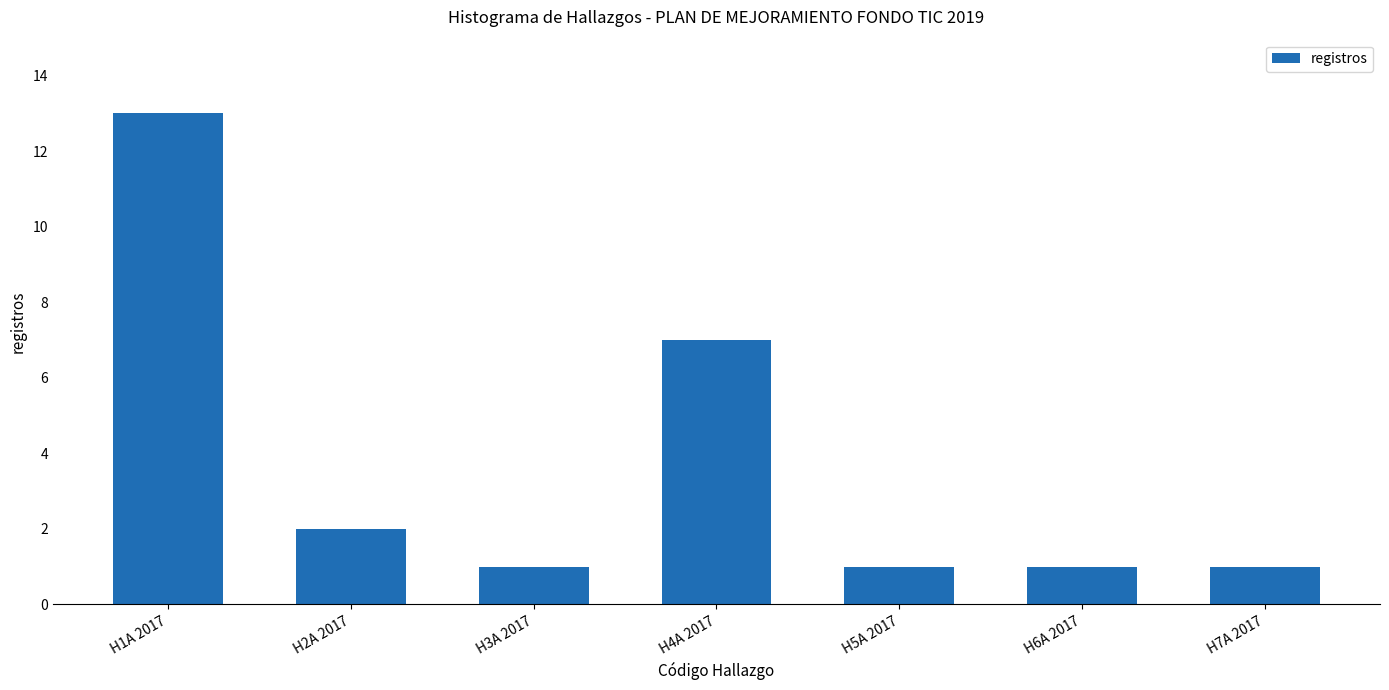

What is the value of the 4th bar from the left?

7